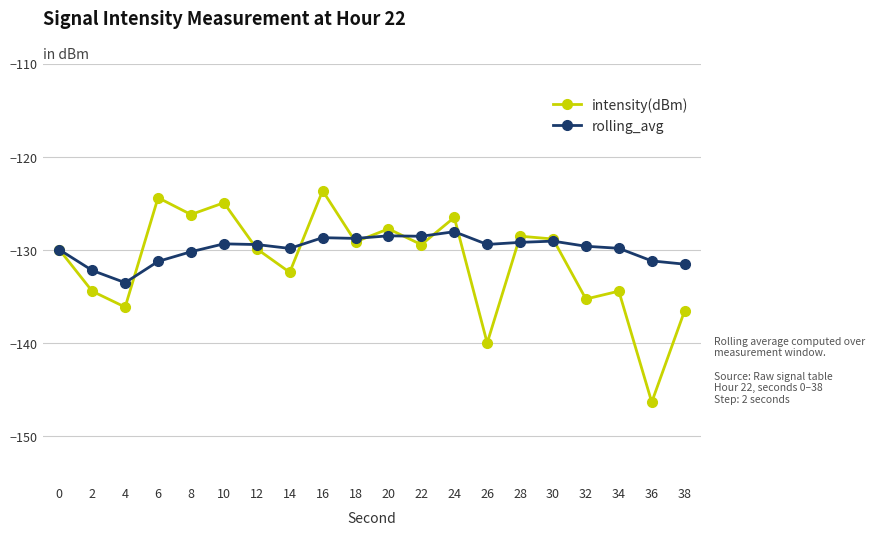

Where does the rolling_avg series first go above -129?

16